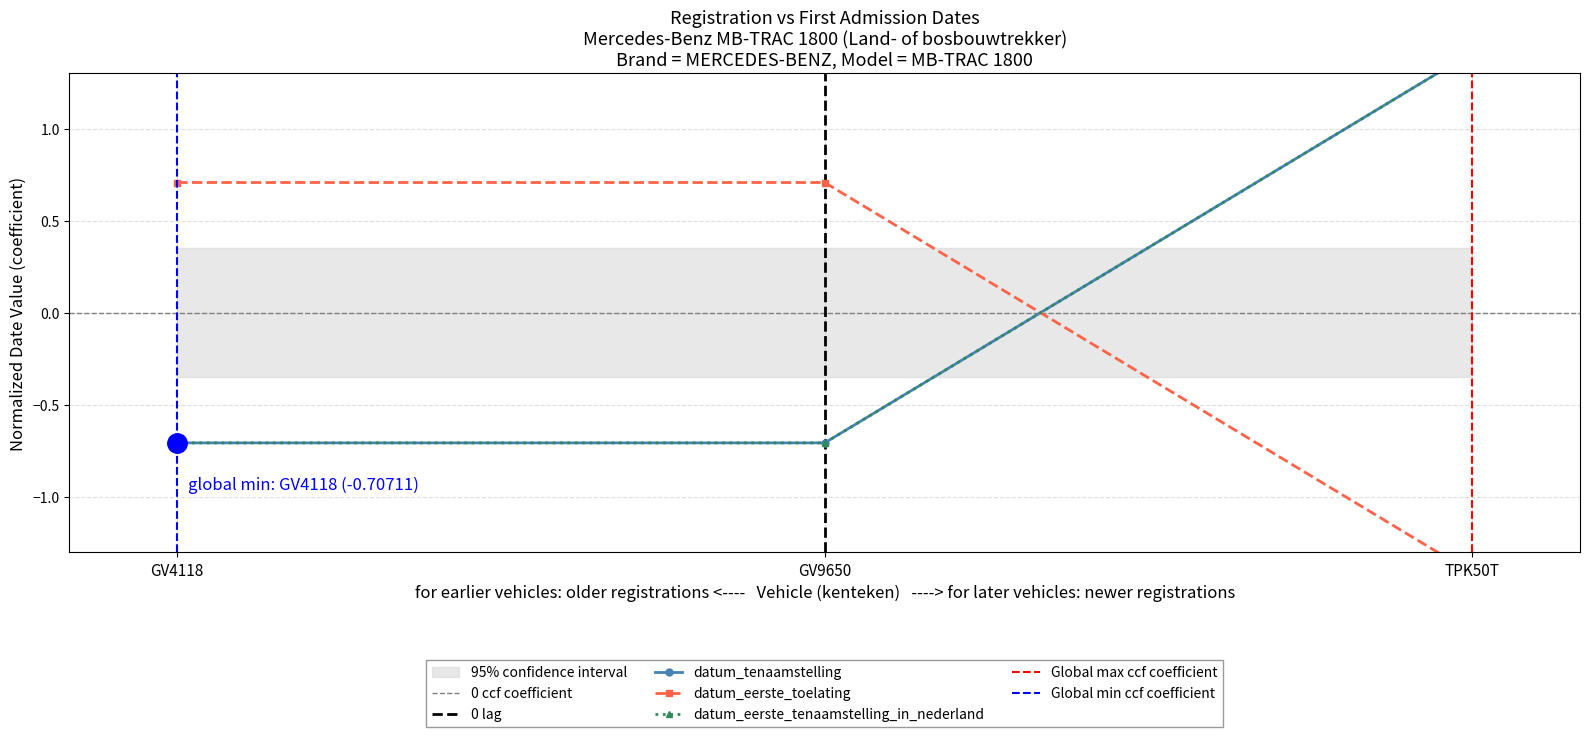

Is this an area chart (filled region under the line)?

No